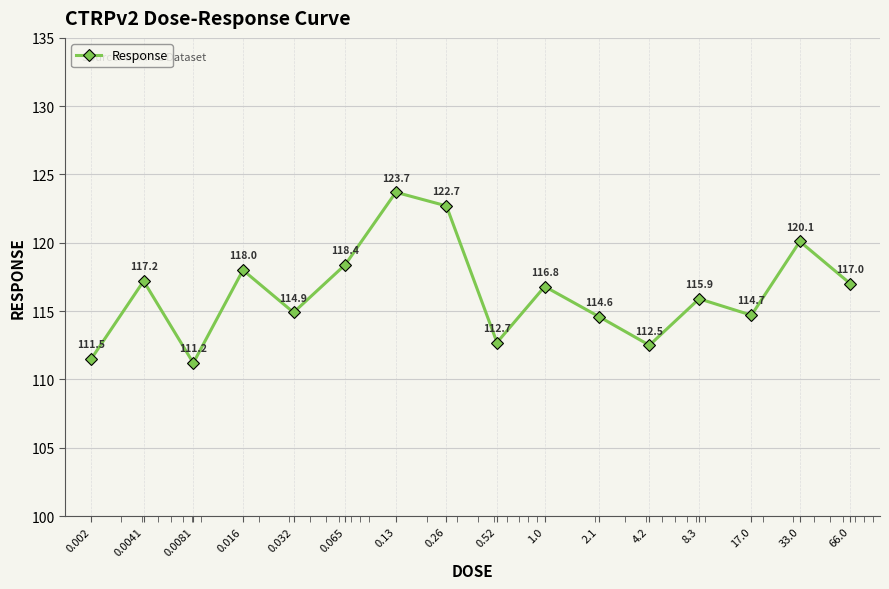

How many data points are less than 116?

8